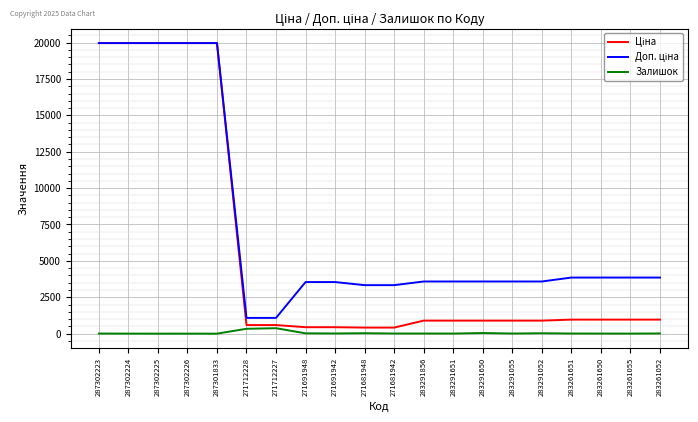

How many lines are shown in the chart?

3